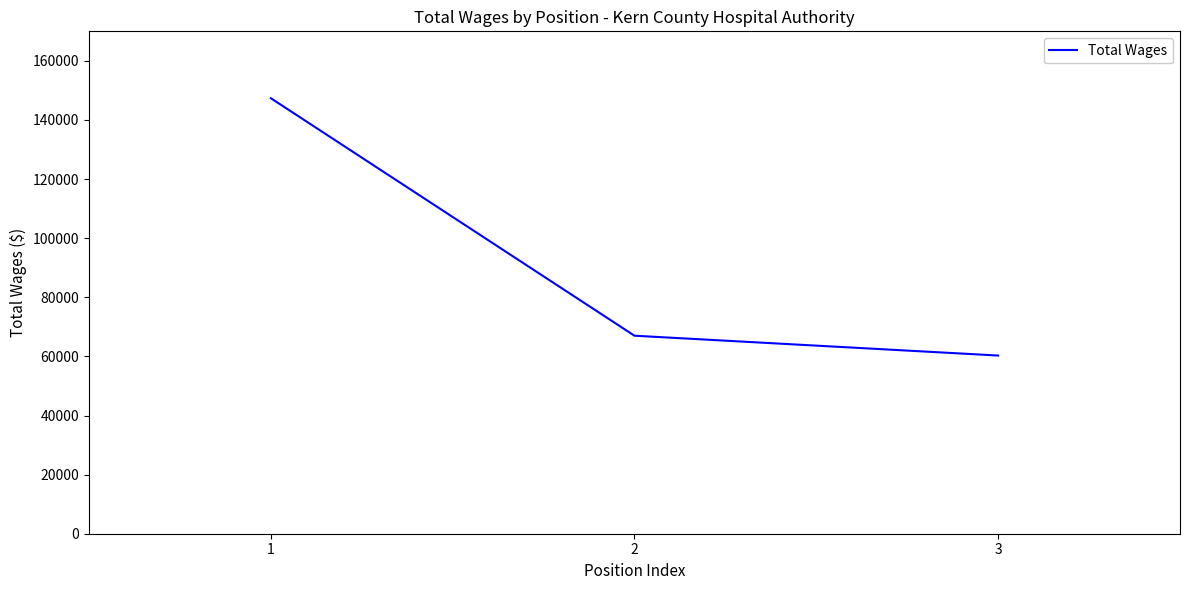

True or false: the data shows 234365 at 1.

False